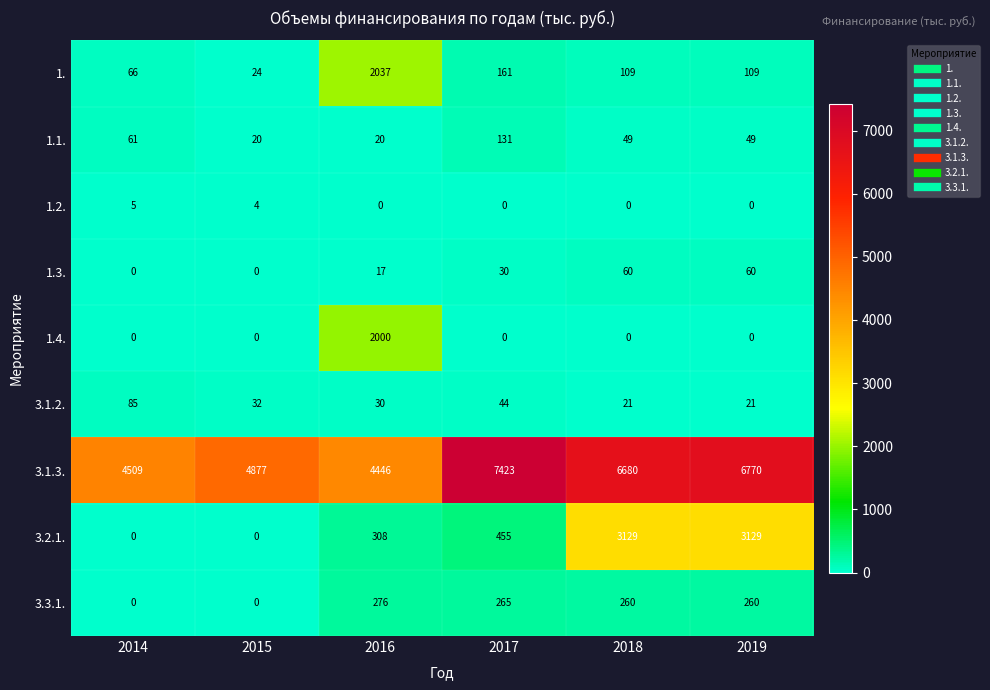

At which category is the sum across all series the highest?

2019